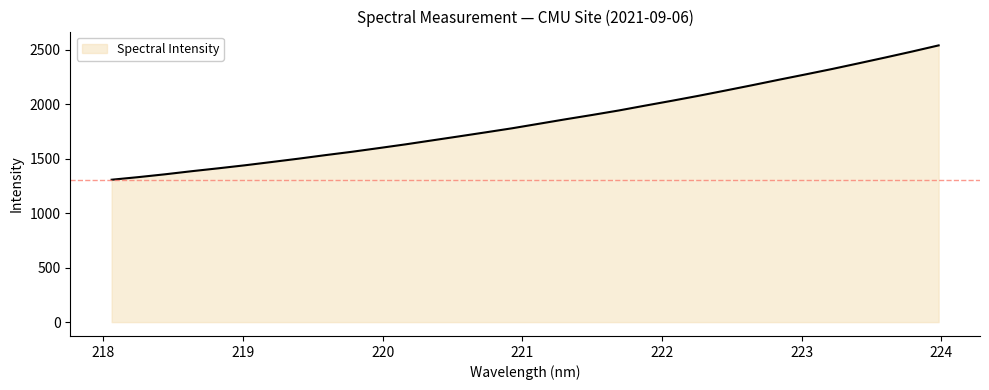

What is the difference between the maximum and minimum values?

1233.8